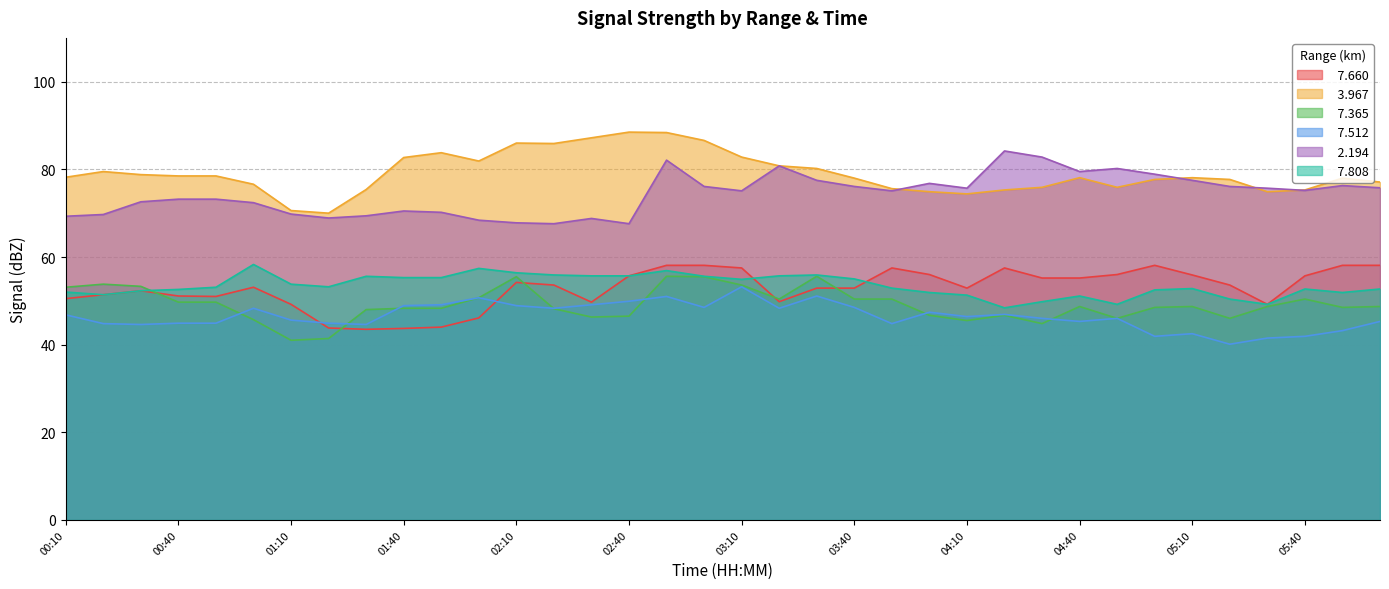

Read the   7.660 value at 04:00.

56.0